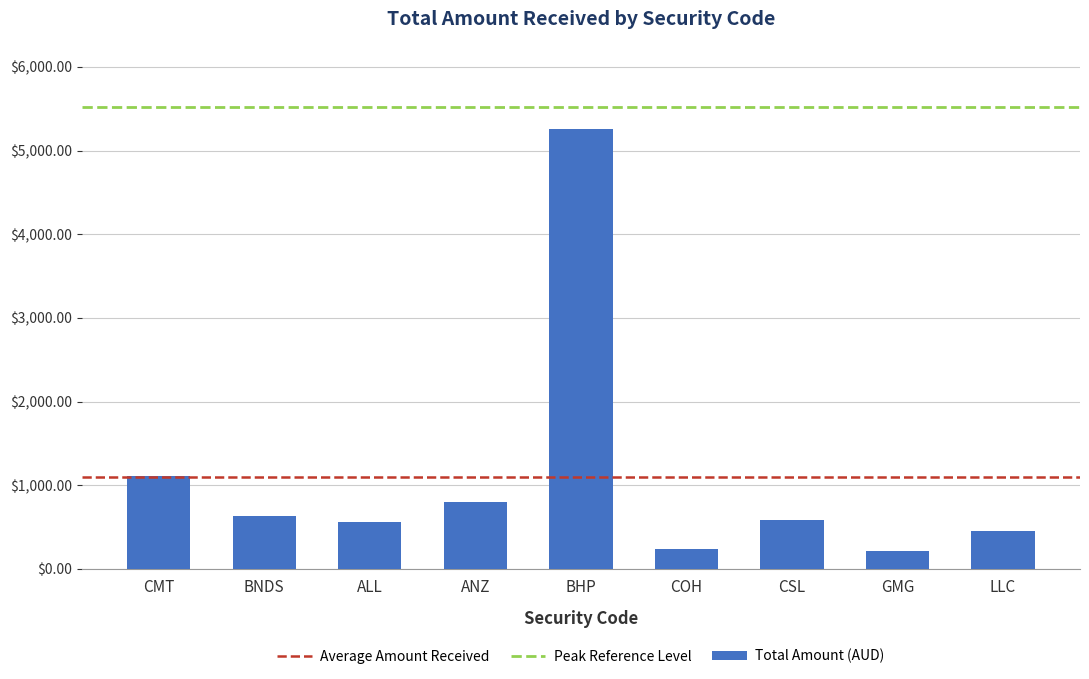

What is the label of the 6th bar from the right?

ANZ